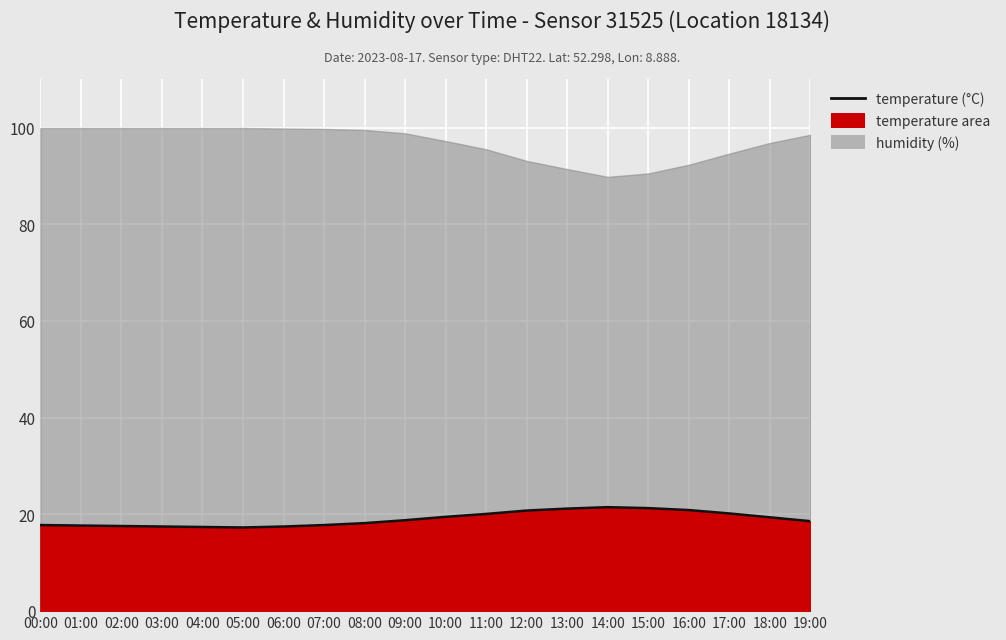

Rank the categories by value from lowest to highest.

05:00, 04:00, 03:00, 06:00, 02:00, 01:00, 00:00, 07:00, 08:00, 19:00, 09:00, 18:00, 10:00, 11:00, 17:00, 12:00, 16:00, 13:00, 15:00, 14:00